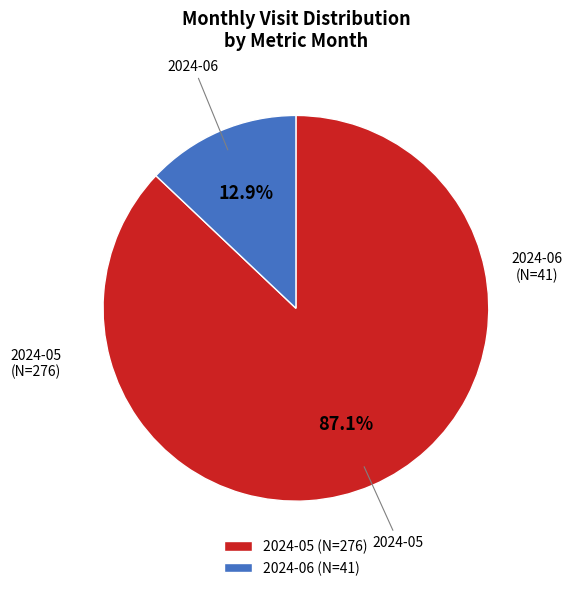

What percentage is NOT represented by 2024-05?

12.9%